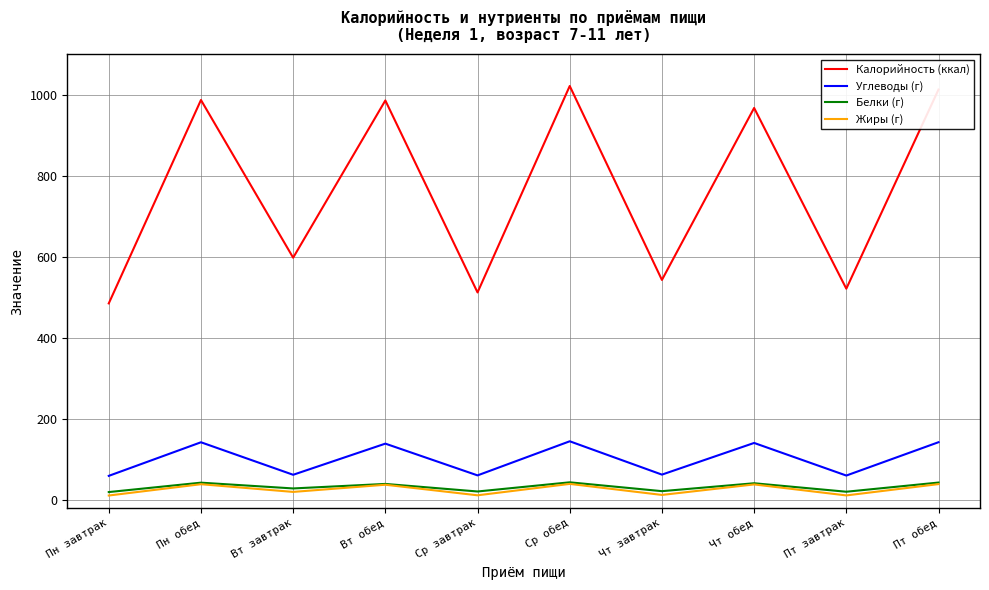

Which series changed the most between Вт завтрак and Чт завтрак?

Калорийность (ккал)